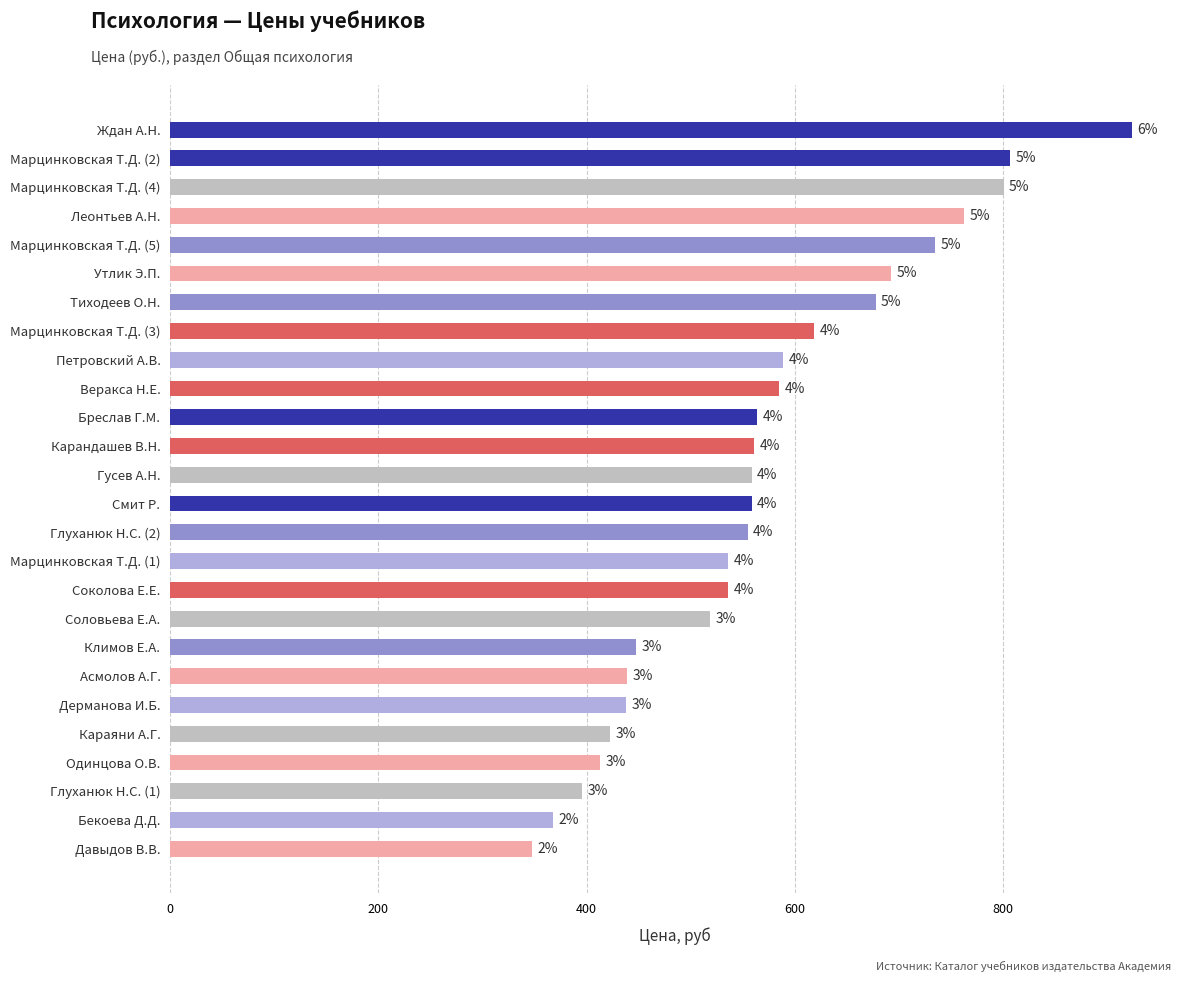

What is the difference between the maximum and minimum values?

576